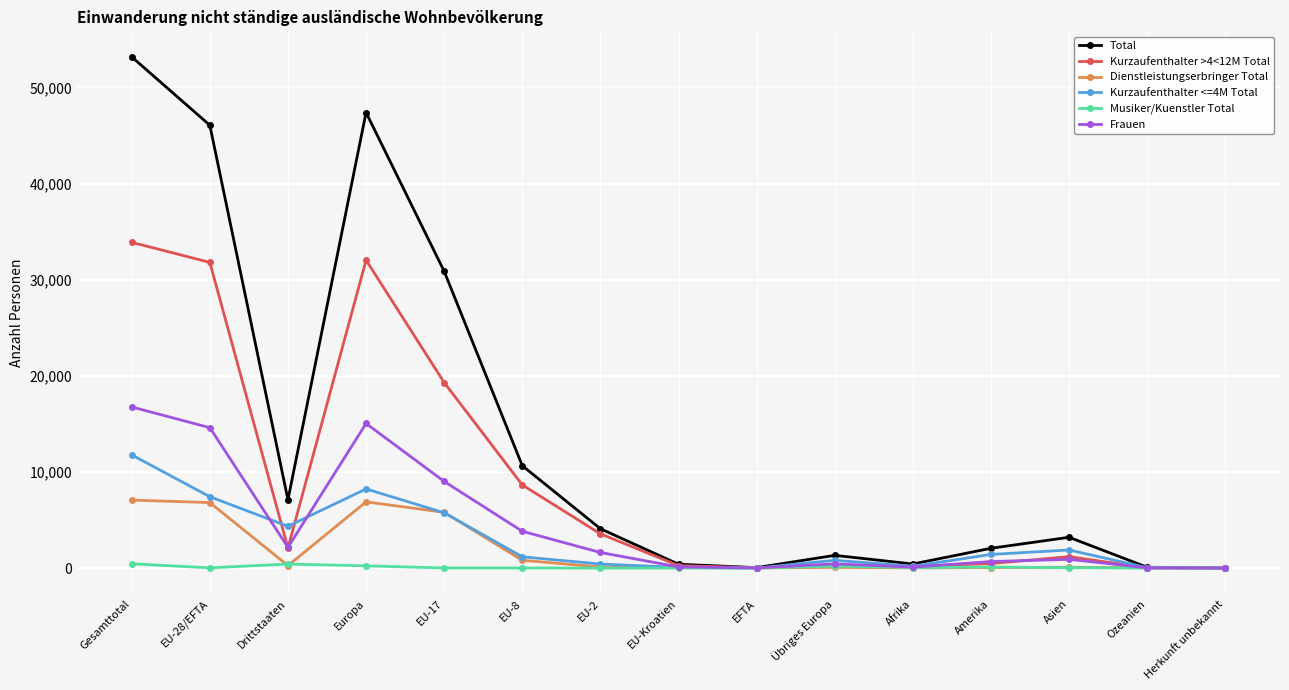

Where is the first local maximum for Frauen?

Europa